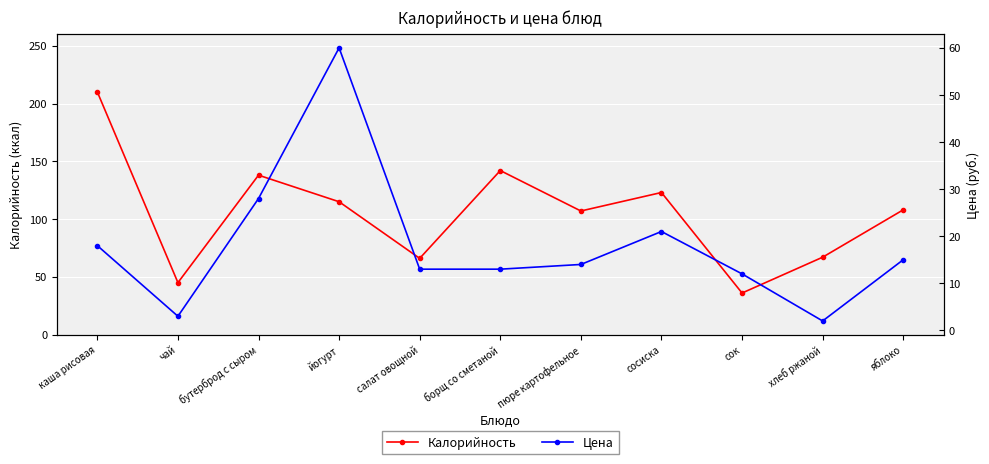

At which category does Цена reach its first local valley?

чай